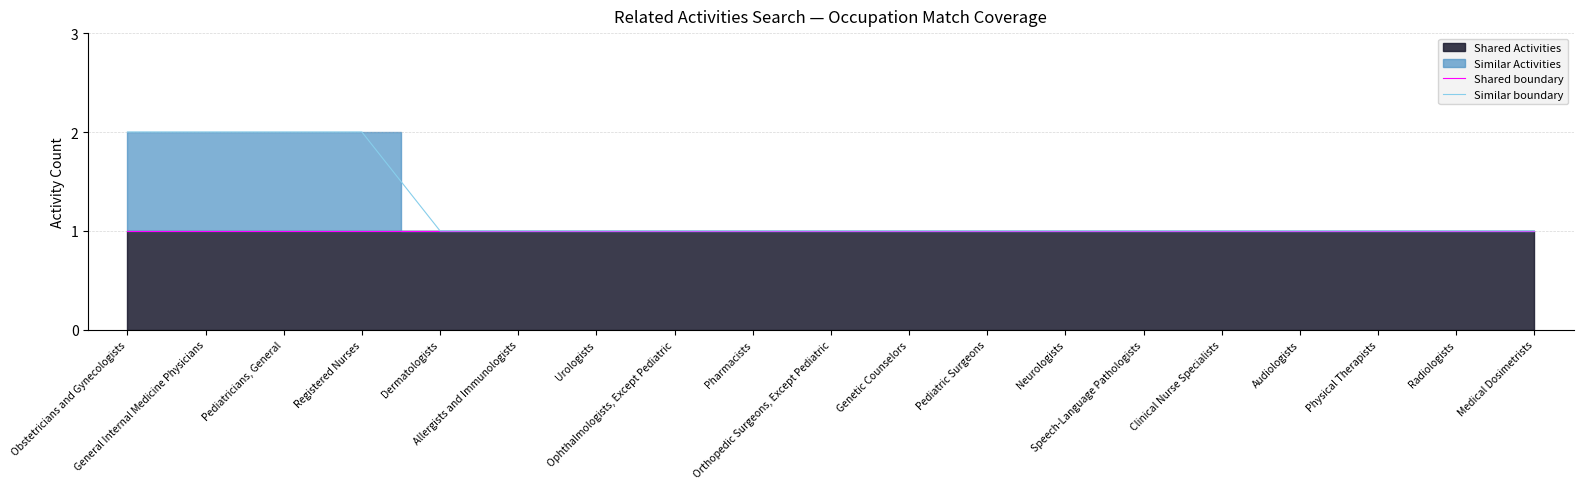

Reading left to right, what are all the values shown in this chart?

Shared boundary: Obstetricians and Gynecologists=1	General Internal Medicine Physicians=1	Pediatricians, General=1	Registered Nurses=1	Dermatologists=1	Allergists and Immunologists=1	Urologists=1	Ophthalmologists, Except Pediatric=1	Pharmacists=1	Orthopedic Surgeons, Except Pediatric=1	Genetic Counselors=1	Pediatric Surgeons=1	Neurologists=1	Speech-Language Pathologists=1	Clinical Nurse Specialists=1	Audiologists=1	Physical Therapists=1	Radiologists=1	Medical Dosimetrists=1
Similar boundary: Obstetricians and Gynecologists=2	General Internal Medicine Physicians=2	Pediatricians, General=2	Registered Nurses=2	Dermatologists=1	Allergists and Immunologists=1	Urologists=1	Ophthalmologists, Except Pediatric=1	Pharmacists=1	Orthopedic Surgeons, Except Pediatric=1	Genetic Counselors=1	Pediatric Surgeons=1	Neurologists=1	Speech-Language Pathologists=1	Clinical Nurse Specialists=1	Audiologists=1	Physical Therapists=1	Radiologists=1	Medical Dosimetrists=1